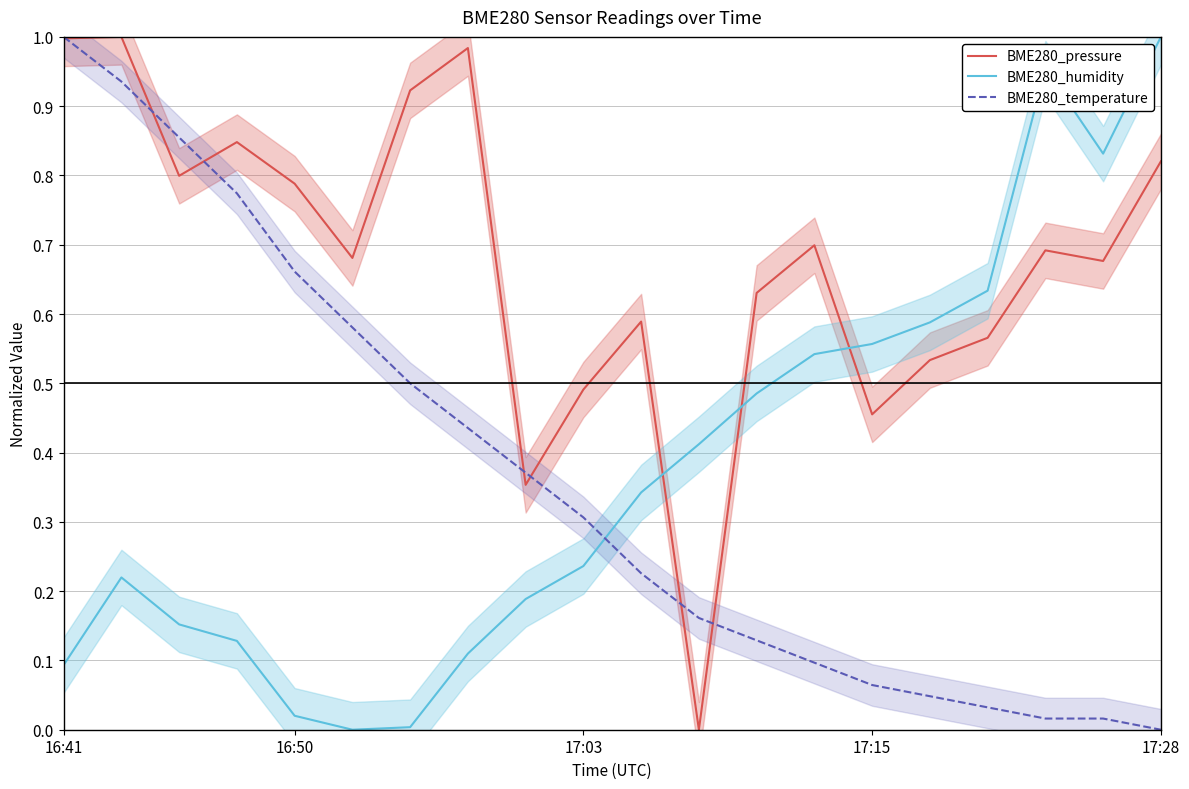

How many positive values does the BME280_temperature series have?

19